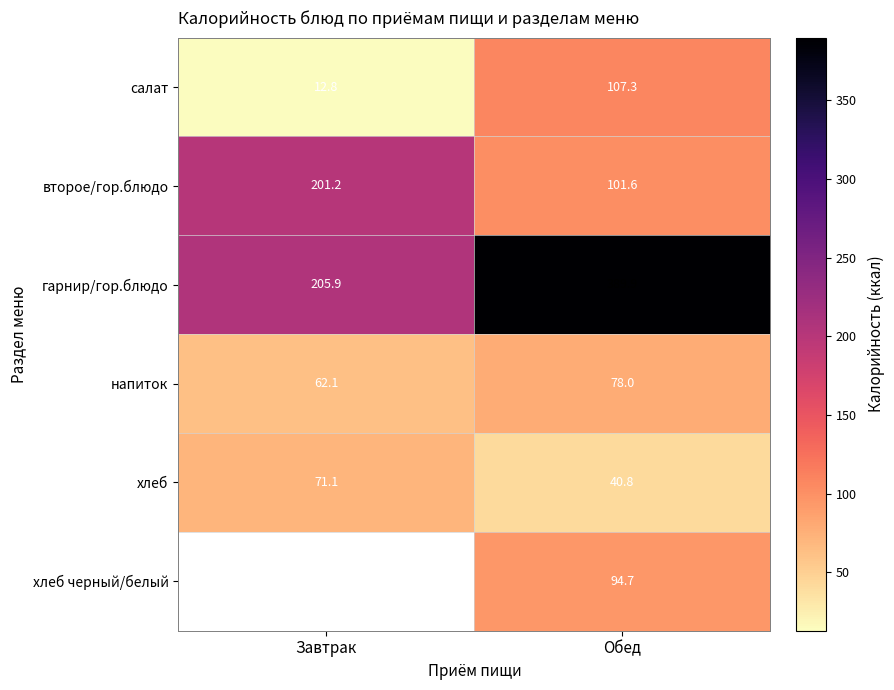

What is the total value across all series at Обед?

812.3